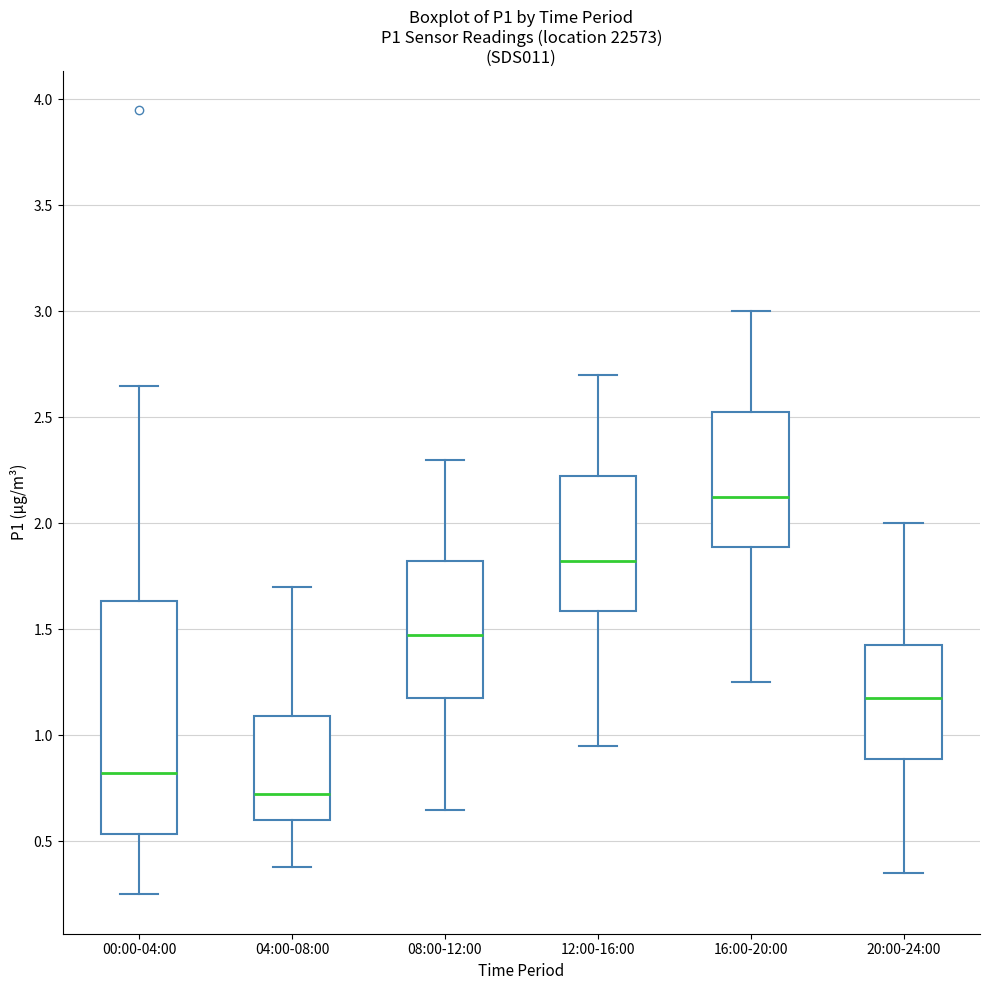

Reading left to right, transcribe this box plot: for each box, give where its median line is, the range the box spans, and where its two whiskers end, as read against the y-axis. The values are not printed on the chart, so give them approximately, as read against the axis.

00:00-04:00: median 0.85, box 0.55 to 1.65, whiskers 0.25 to 2.65
04:00-08:00: median 0.75, box 0.60 to 1.10, whiskers 0.40 to 1.70
08:00-12:00: median 1.50, box 1.20 to 1.85, whiskers 0.65 to 2.30
12:00-16:00: median 1.85, box 1.60 to 2.25, whiskers 0.95 to 2.70
16:00-20:00: median 2.15, box 1.90 to 2.55, whiskers 1.25 to 3.00
20:00-24:00: median 1.20, box 0.90 to 1.45, whiskers 0.35 to 2.00